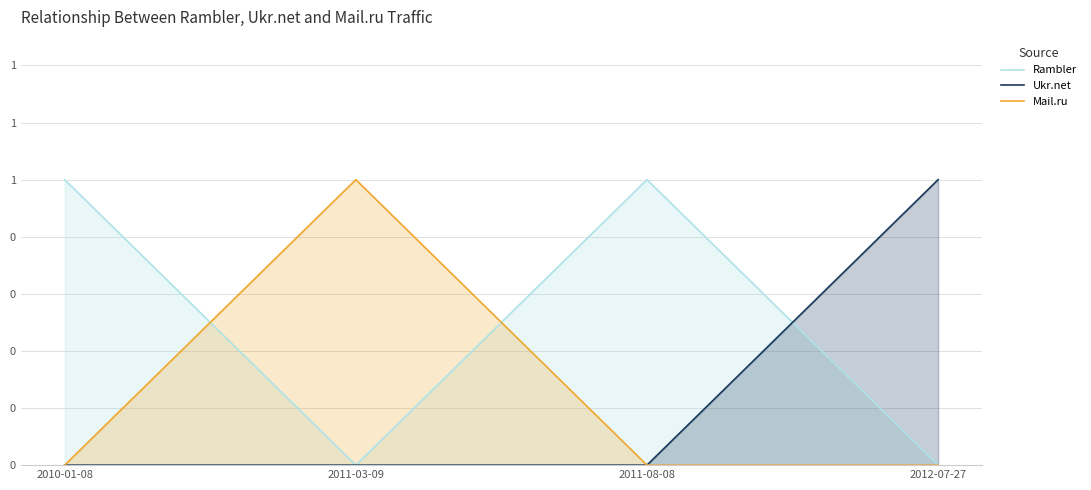

What is the label of the 2nd point from the right?

2011-08-08